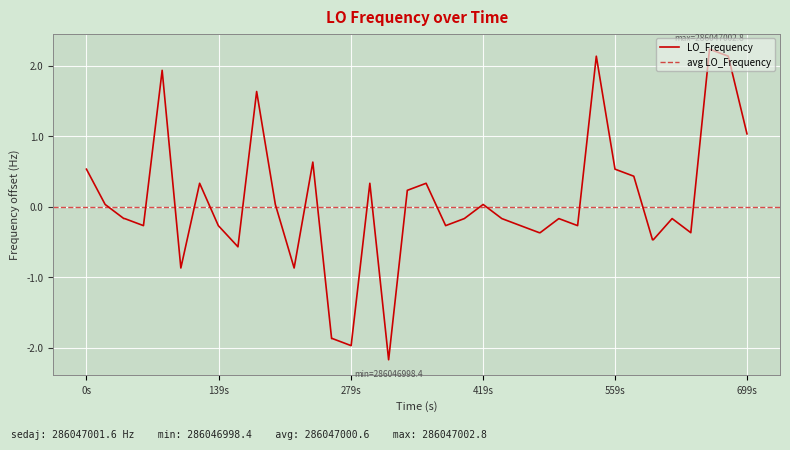

What is the maximum value for LO_Frequency?

2.2